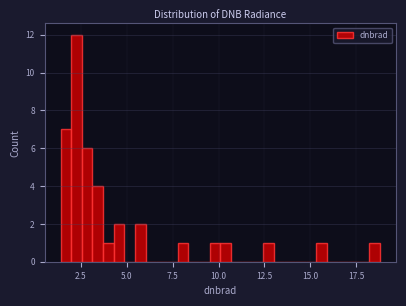

Read against the x-axis, roughly where is the centre of the tallest bar?

2.5